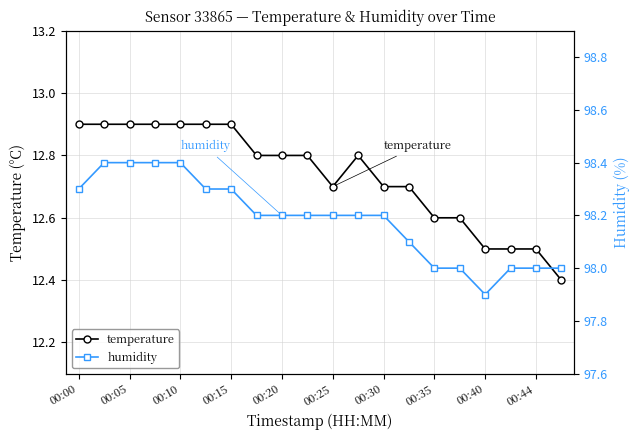

Is it true that temperature equals 7.2 at 00:40?

False